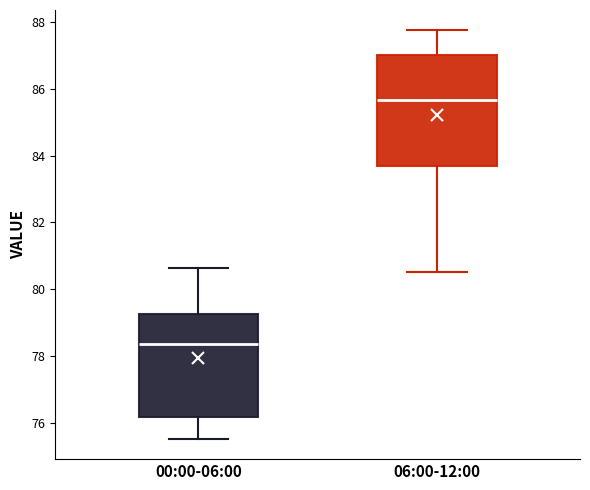

Which box is the tallest, from its lower edge to its upper edge?

06:00-12:00